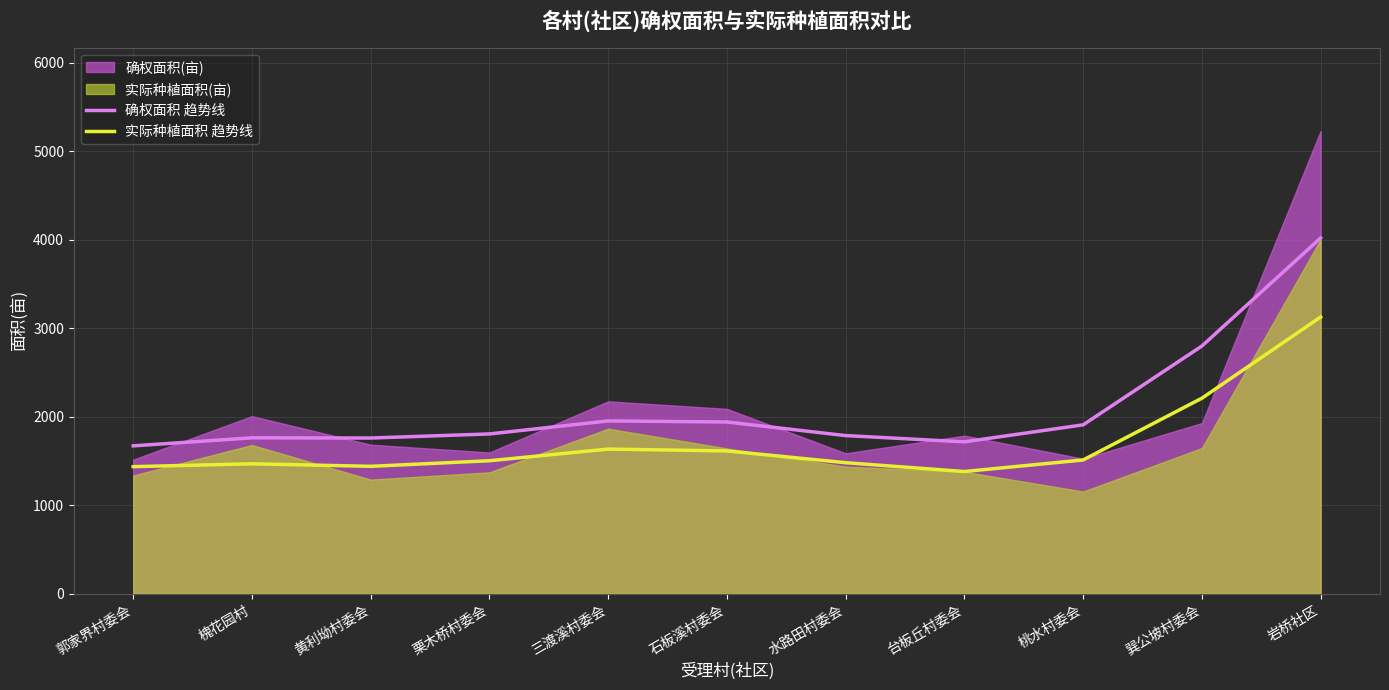

What is the spread (max minus min) of values at 黄利坳村委会?

319.7